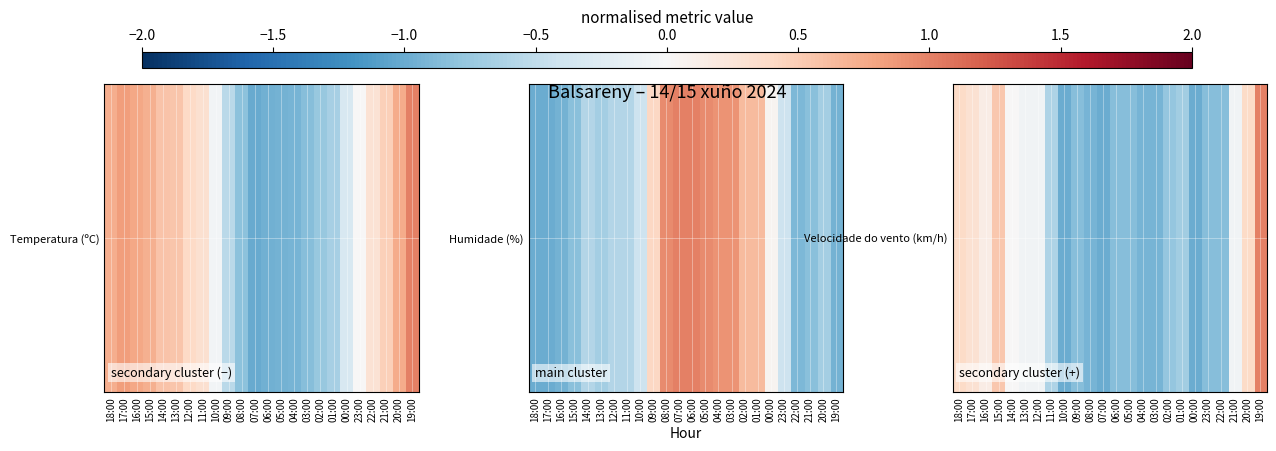

Which category has the highest value across all series?

19:00